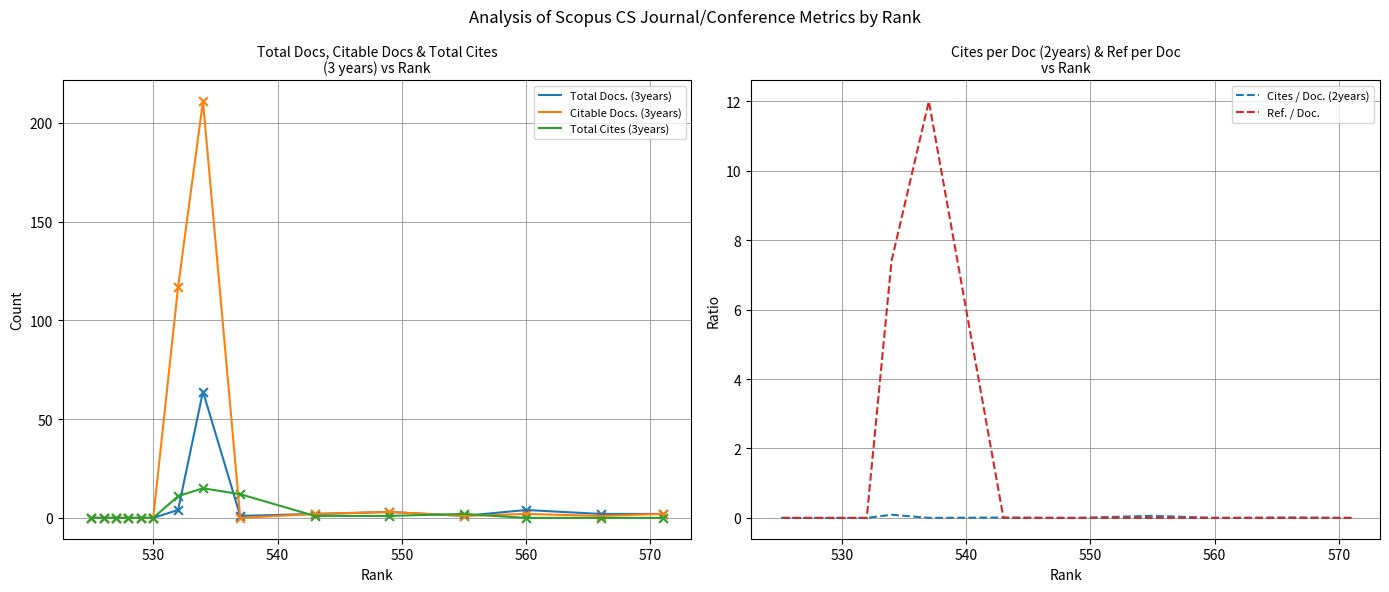

Which series has the largest Y range (max minus min)?

Citable Docs. (3years)